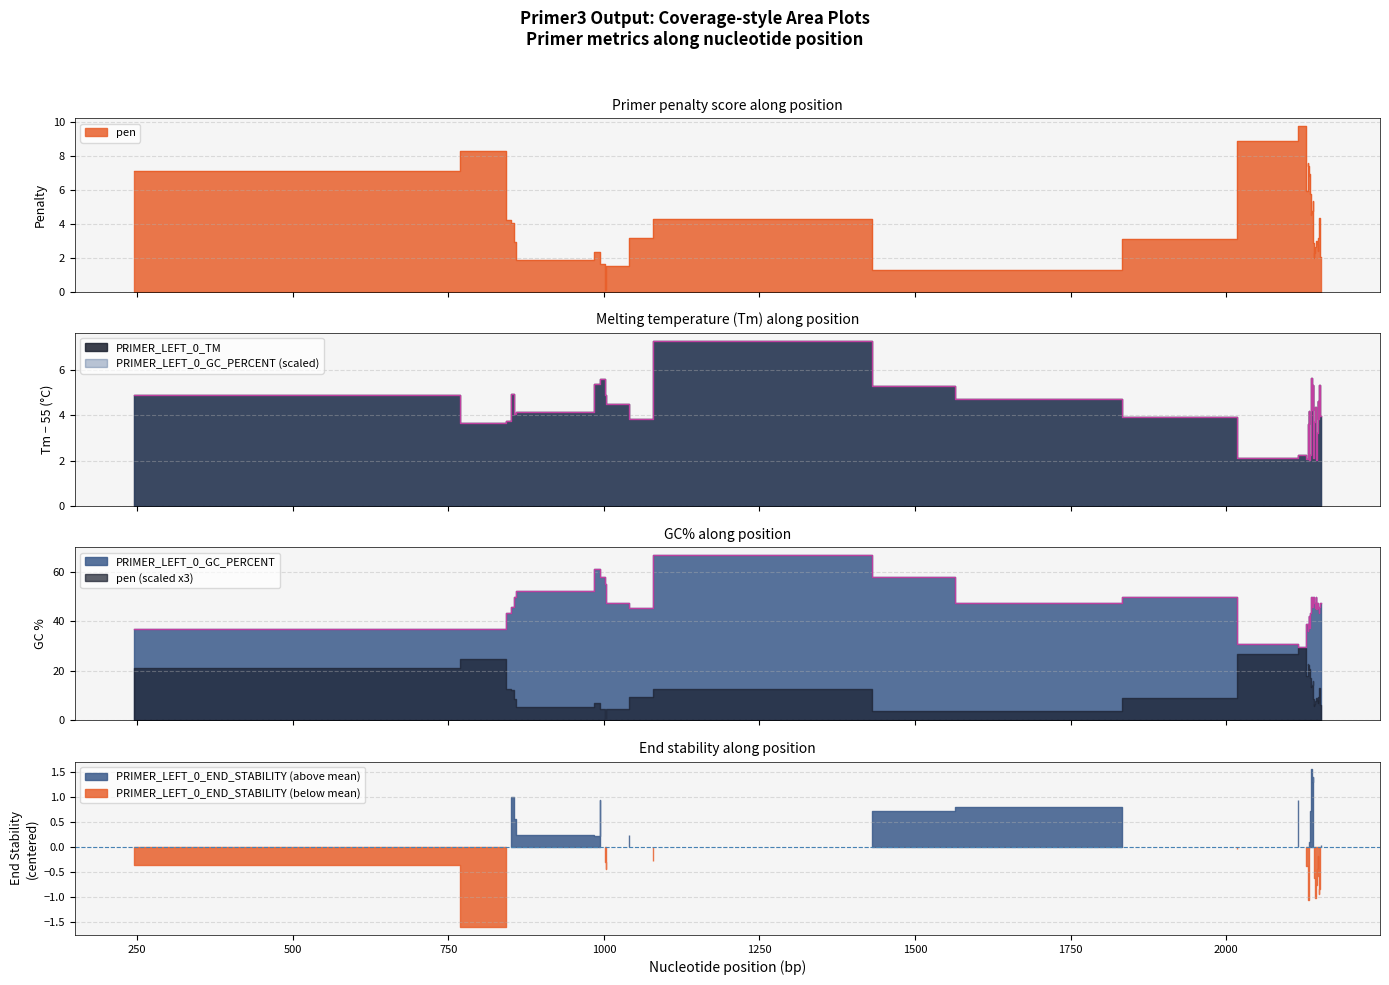

True or false: PRIMER_LEFT_0_TM has a value of 1.0 at 17.

False